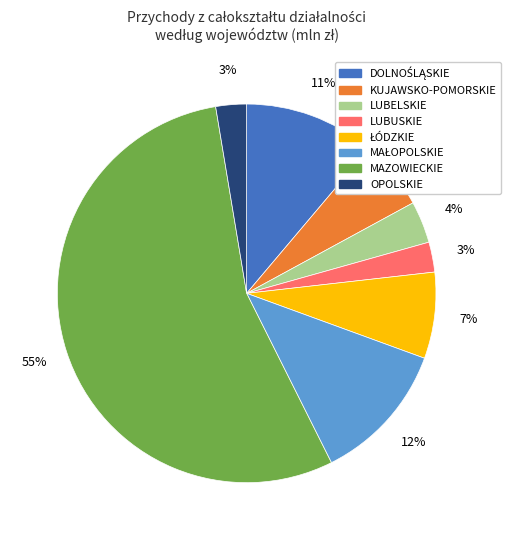

How many segments does this pie chart have?

8